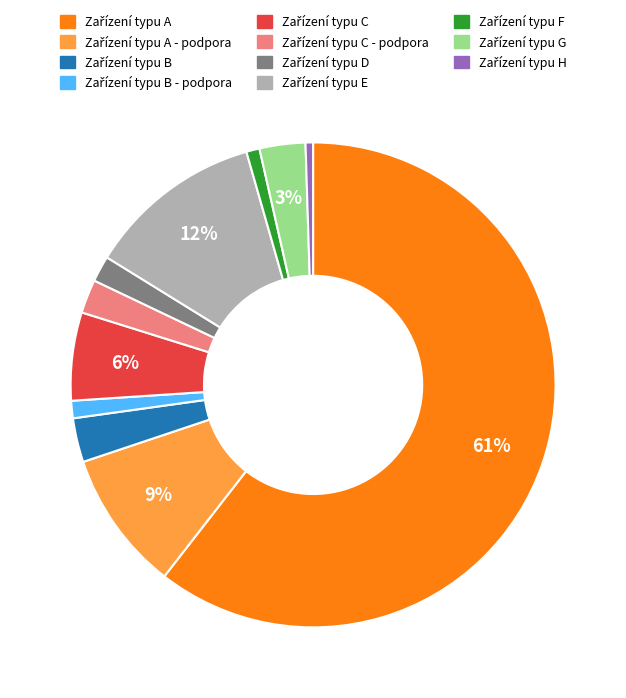

Is there any slice that represents more than half of the pie?

Yes